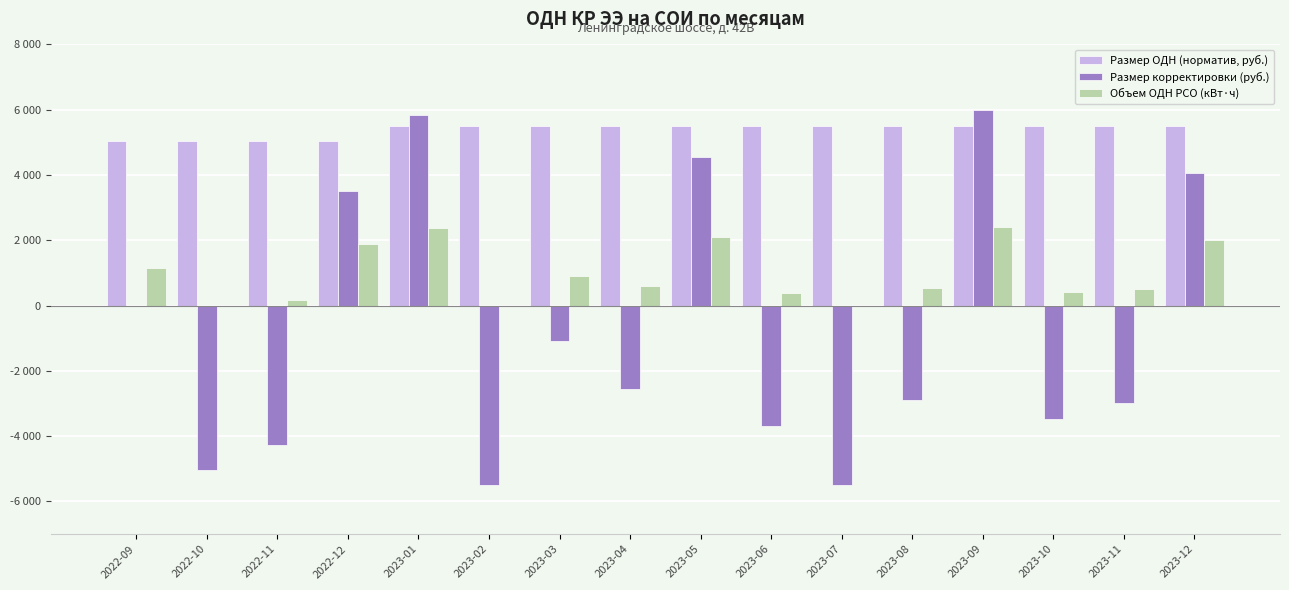

What are all the series names shown in the legend?

Размер ОДН (норматив, руб.), Размер корректировки (руб.), Объем ОДН РСО (кВт·ч)